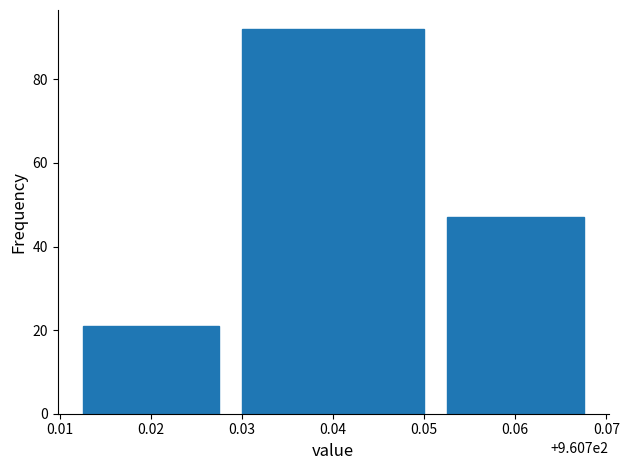

Reading left to right, list all the values displayed in this chart.

0.02=21	0.04=92	0.06=47